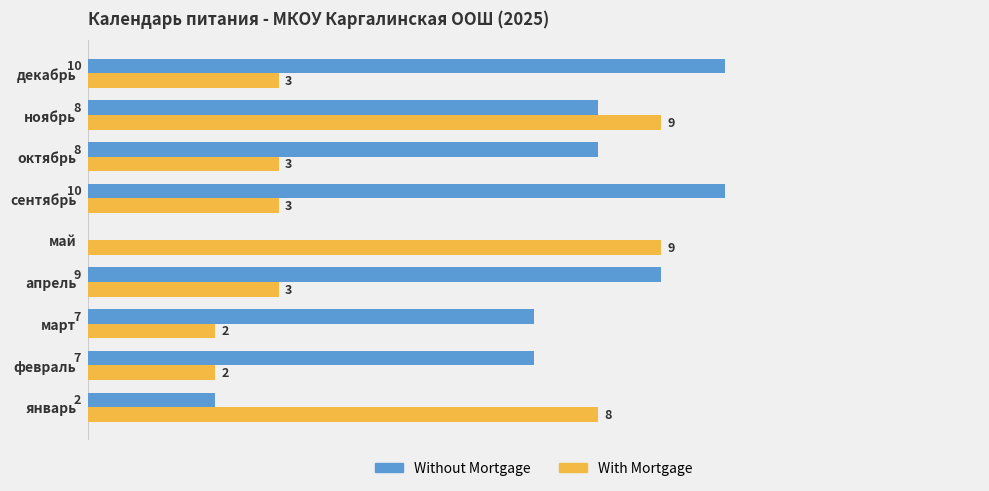

Between апрель and май, which series saw the biggest shift?

Without Mortgage